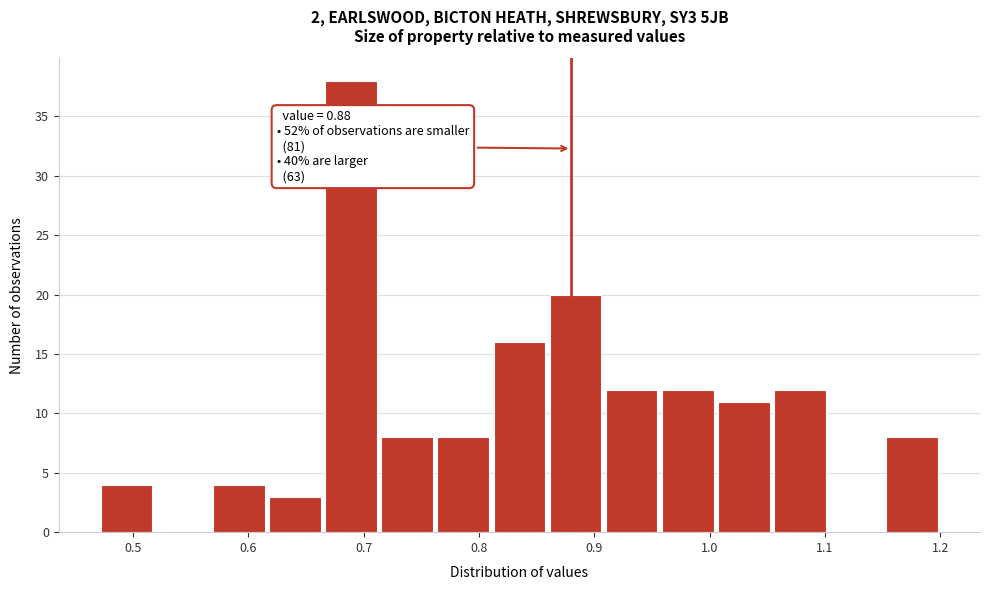

Over which range of the x-axis is the bar tallest?

0.66 to 0.71